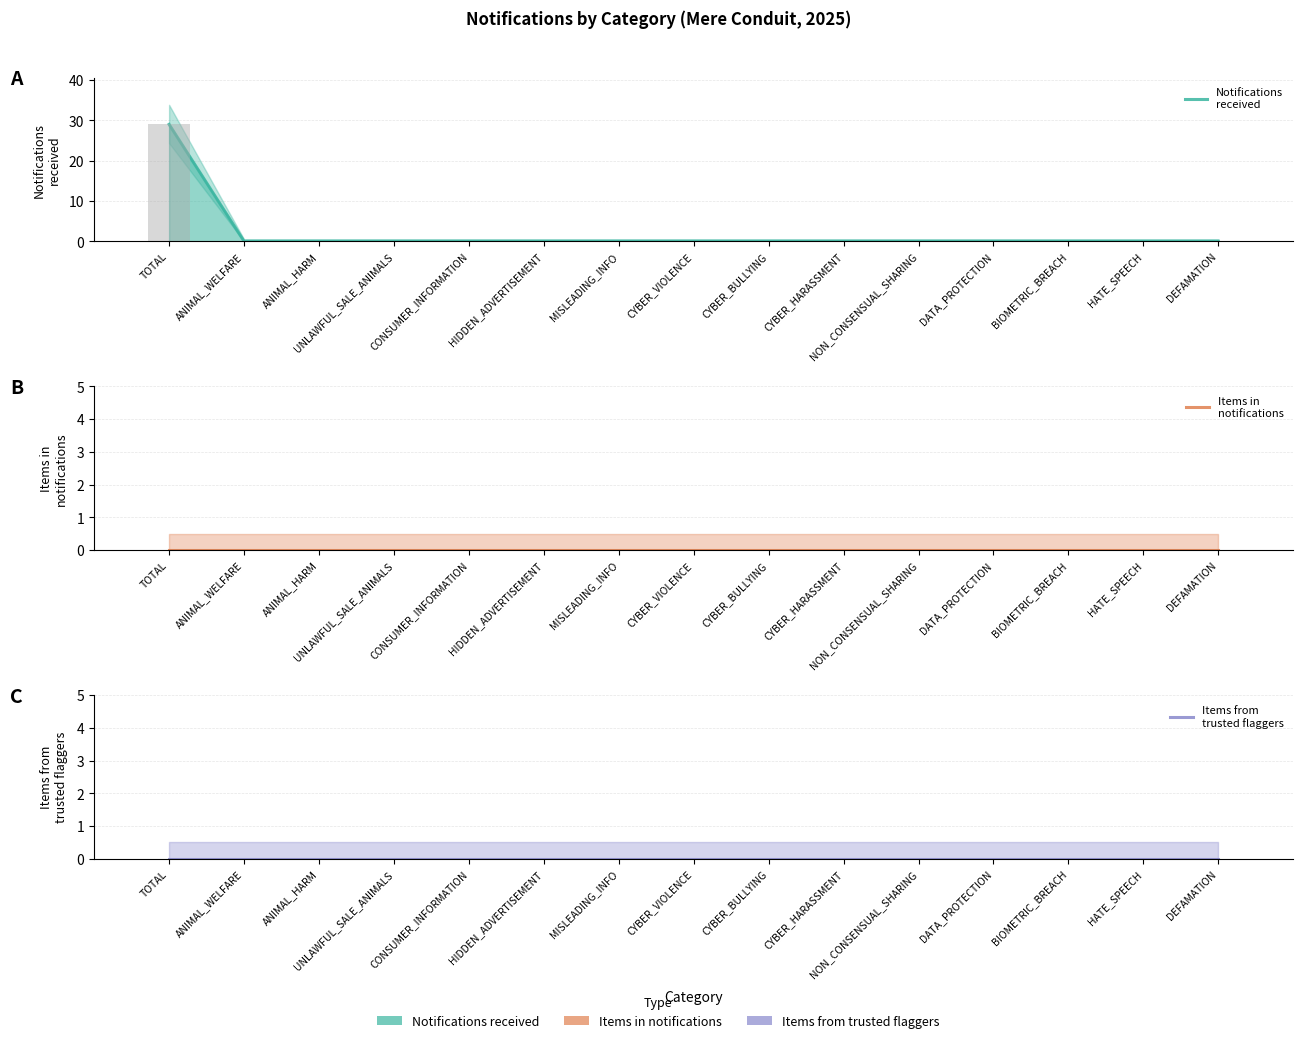

How many bars are there in total?

45